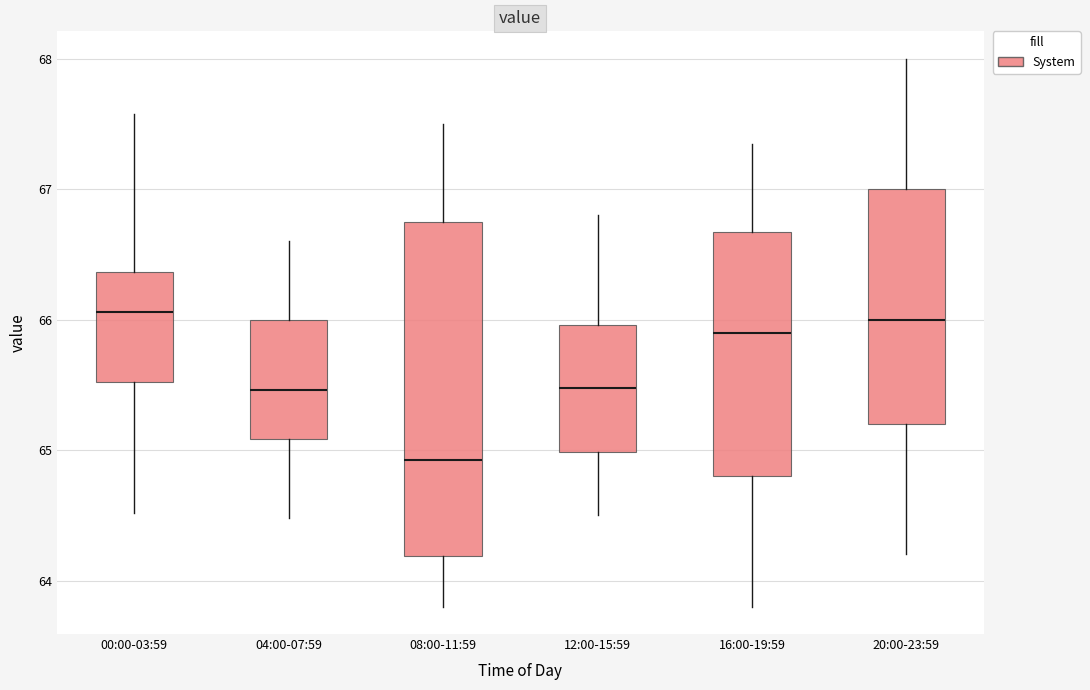

Where is the lower edge of the box for 16:00-19:59 on the y-axis? The values are not printed on the chart, so give them approximately, as read against the axis.

64.8